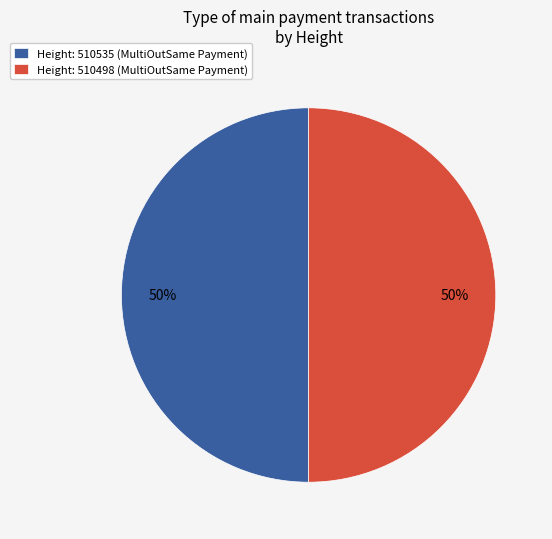

What is the ratio of the value at Height: 510535 (MultiOutSame Payment) to the value at Height: 510498 (MultiOutSame Payment)?

1.0